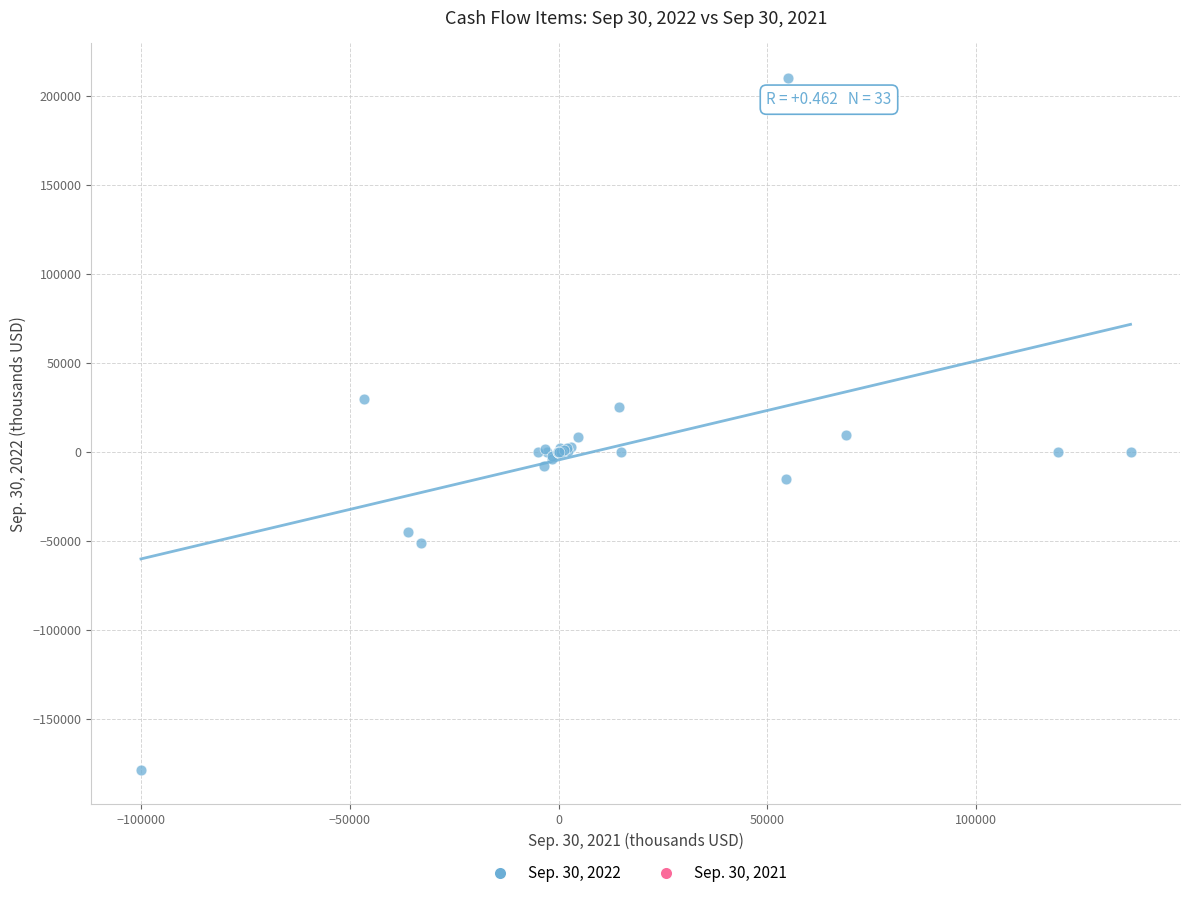

Which series reaches the minimum Y coordinate?

Sep. 30, 2022